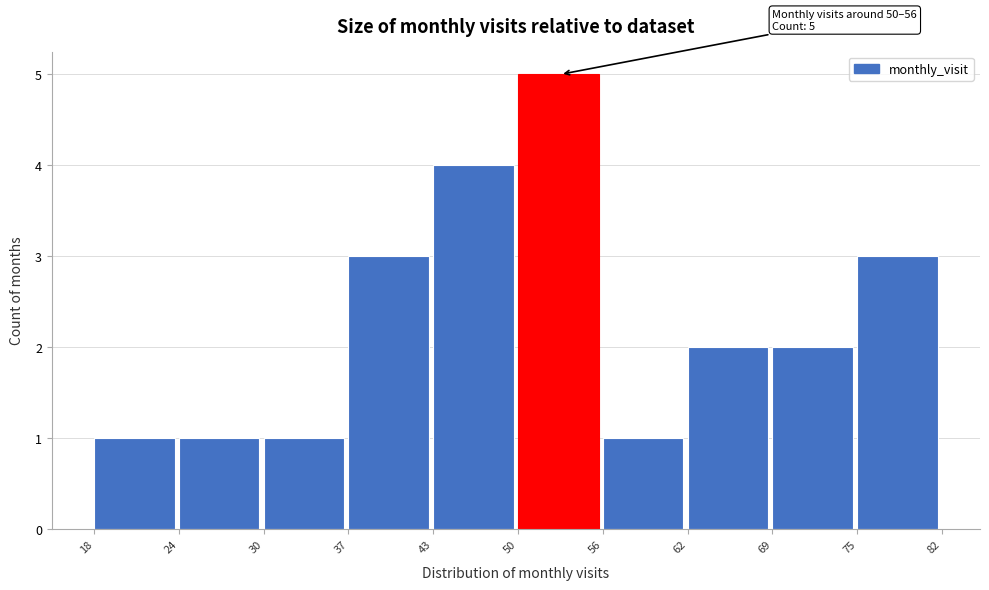

Reading right to left, extract all data points from this chart.

3	2	2	1	5	4	3	1	1	1